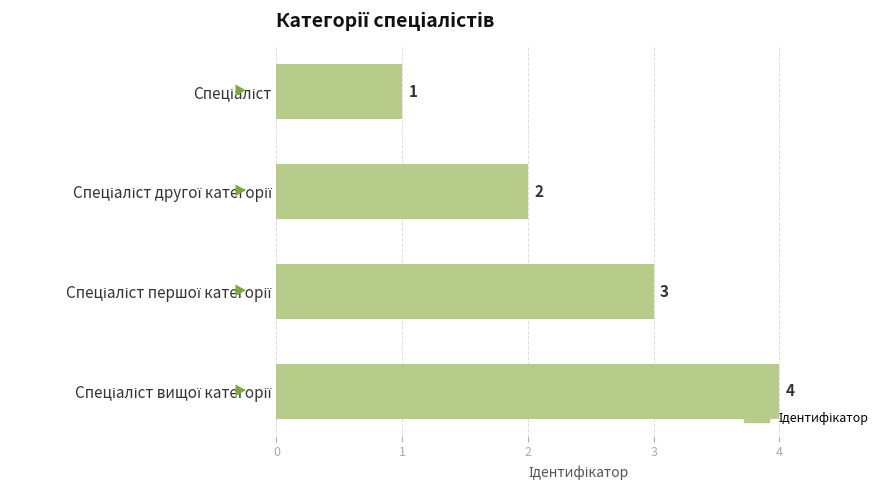

How many values are below 3?

2